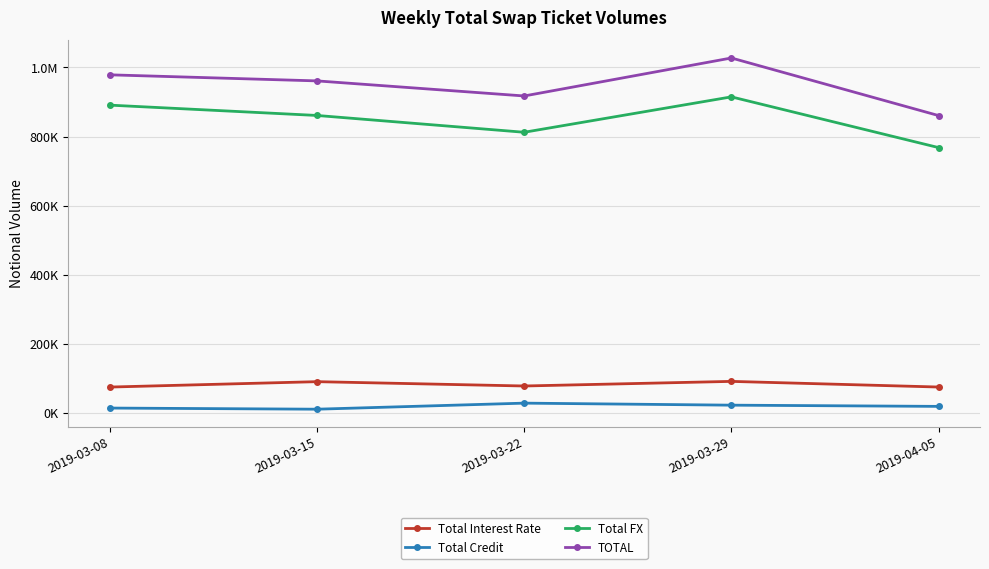

True or false: Total Credit has a value of 5771 at 2019-03-15.

False